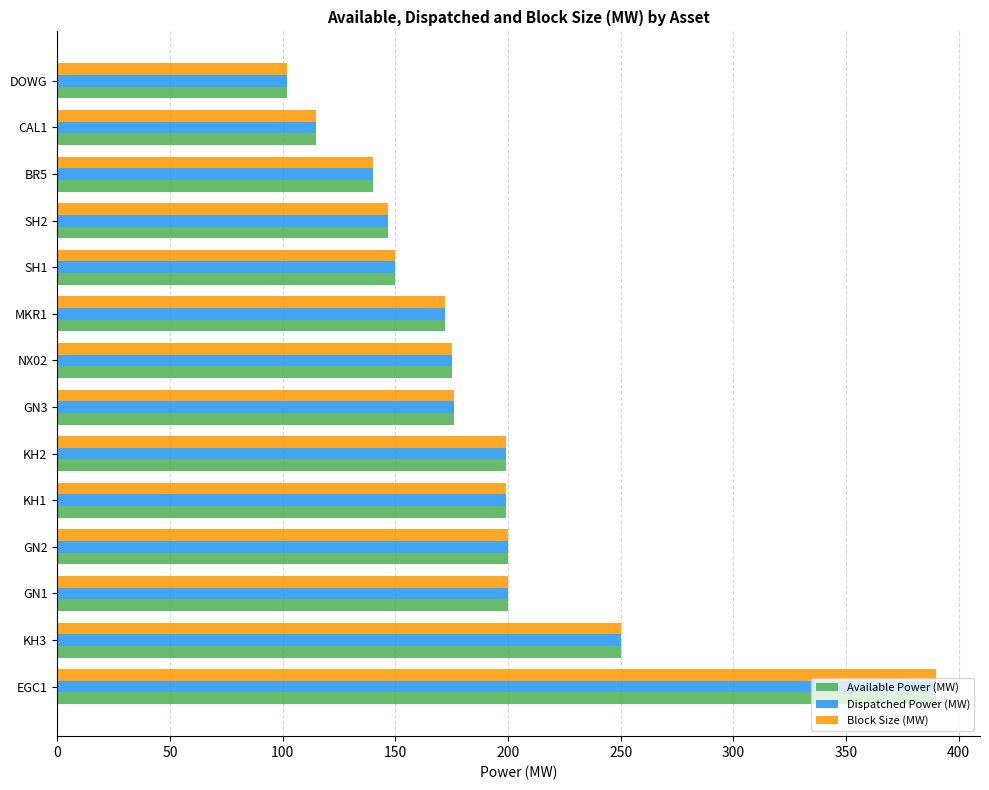

At which label does Dispatched Power (MW) reach its peak?

EGC1